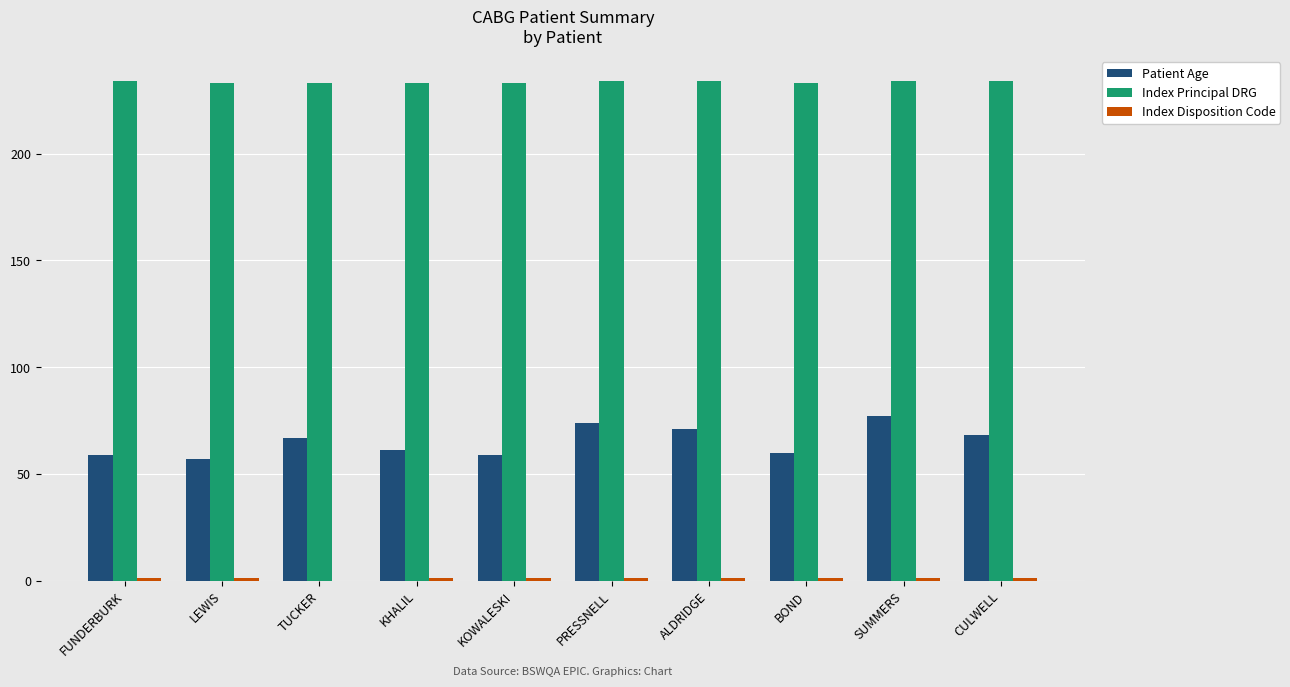

Which series has the largest total across all categories?

Index Principal DRG